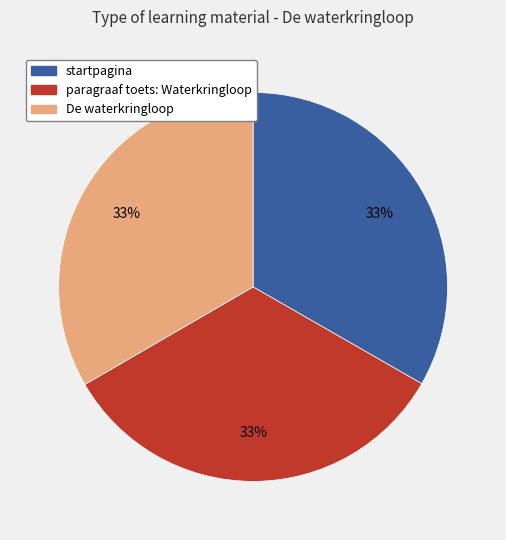

To the nearest percent, what is the combined percentage of startpagina and paragraaf toets: Waterkringloop?

67%